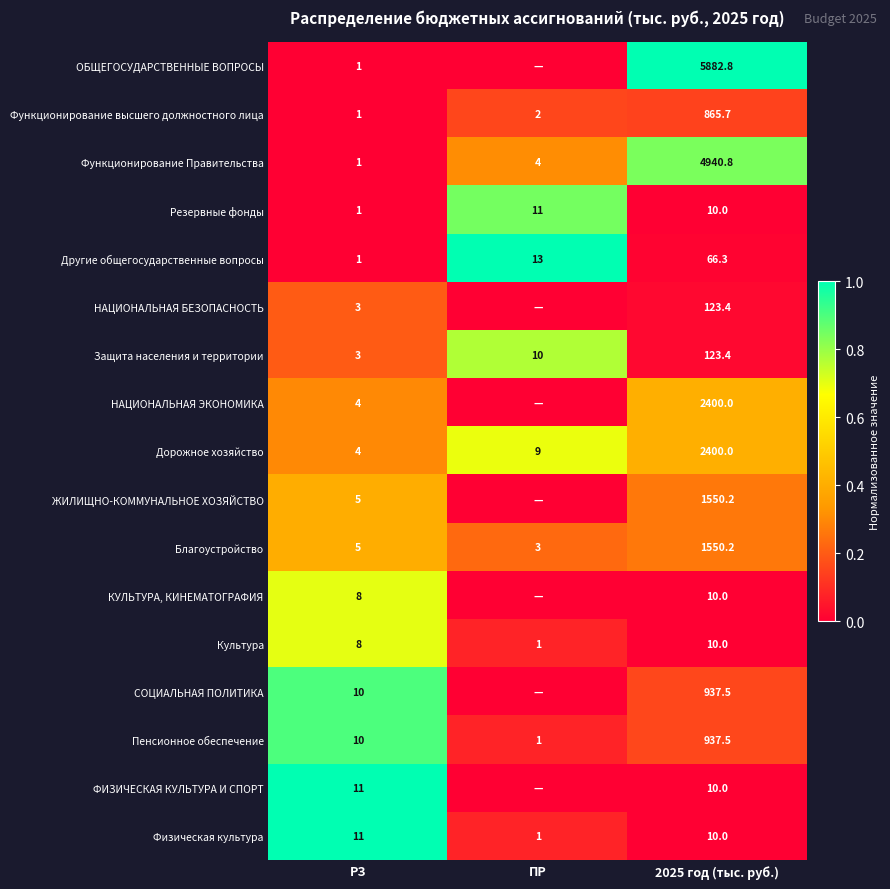

What is the spread (max minus min) of values at 2025 год (тыс. руб.)?

5872.8